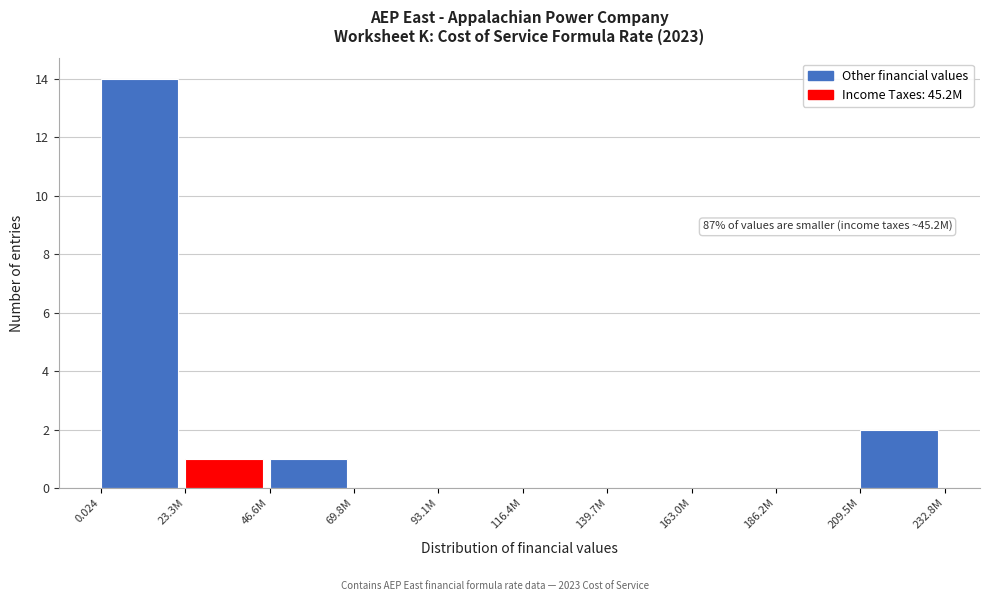

Reading left to right, extract all data points from this chart.

0.024=14	23.3M=1	46.6M=1	69.8M=0	93.1M=0	116.4M=0	139.7M=0	163.0M=0	186.2M=0	209.5M=2